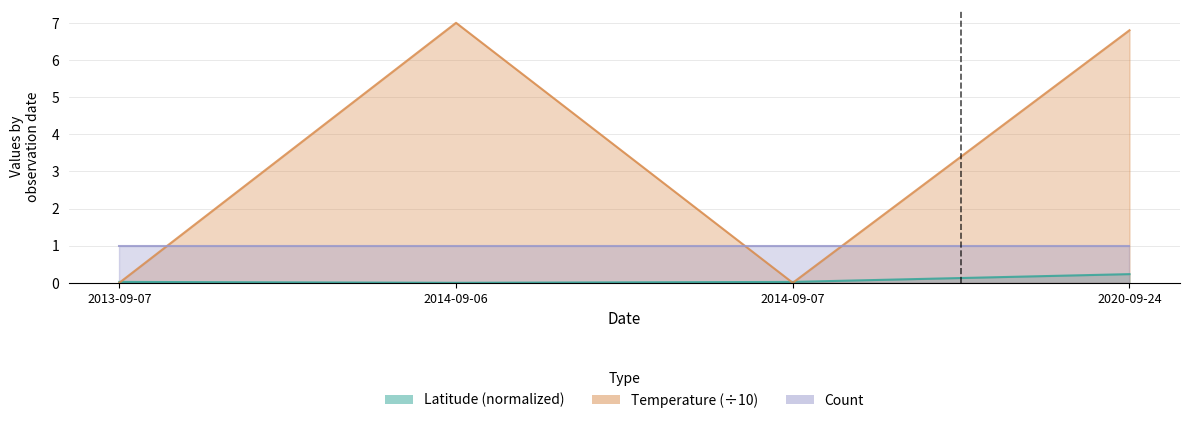

Where is the first local minimum for Latitude?

2014-09-06